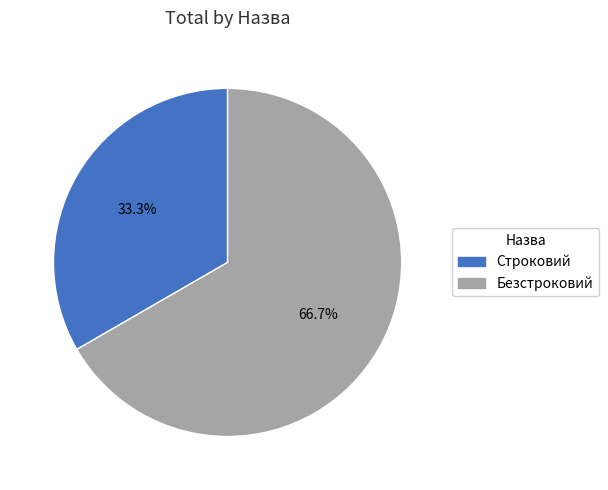

Count the number of slices in the pie.

2